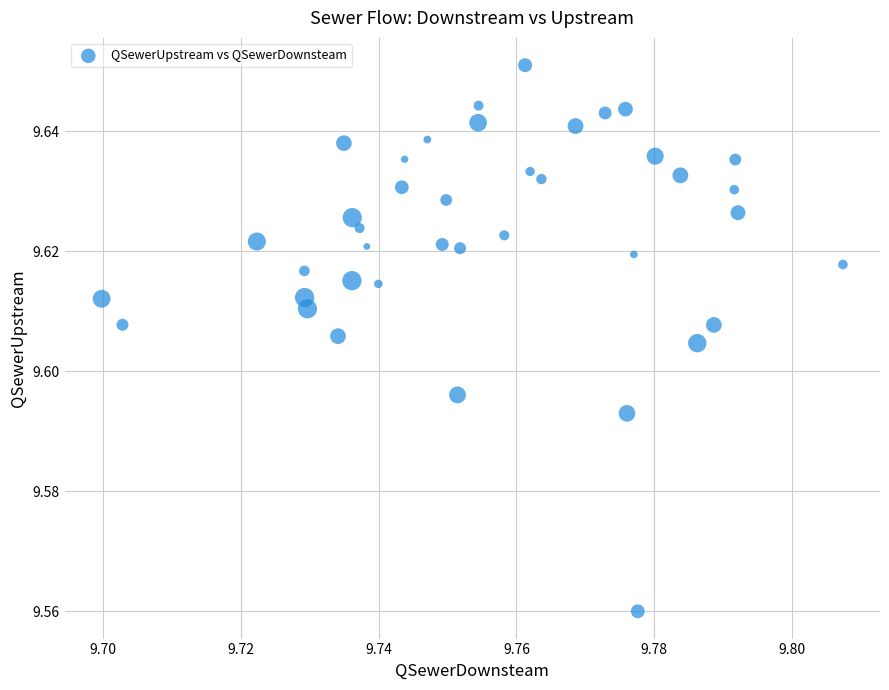

Count the number of points in this scatter plot.

40